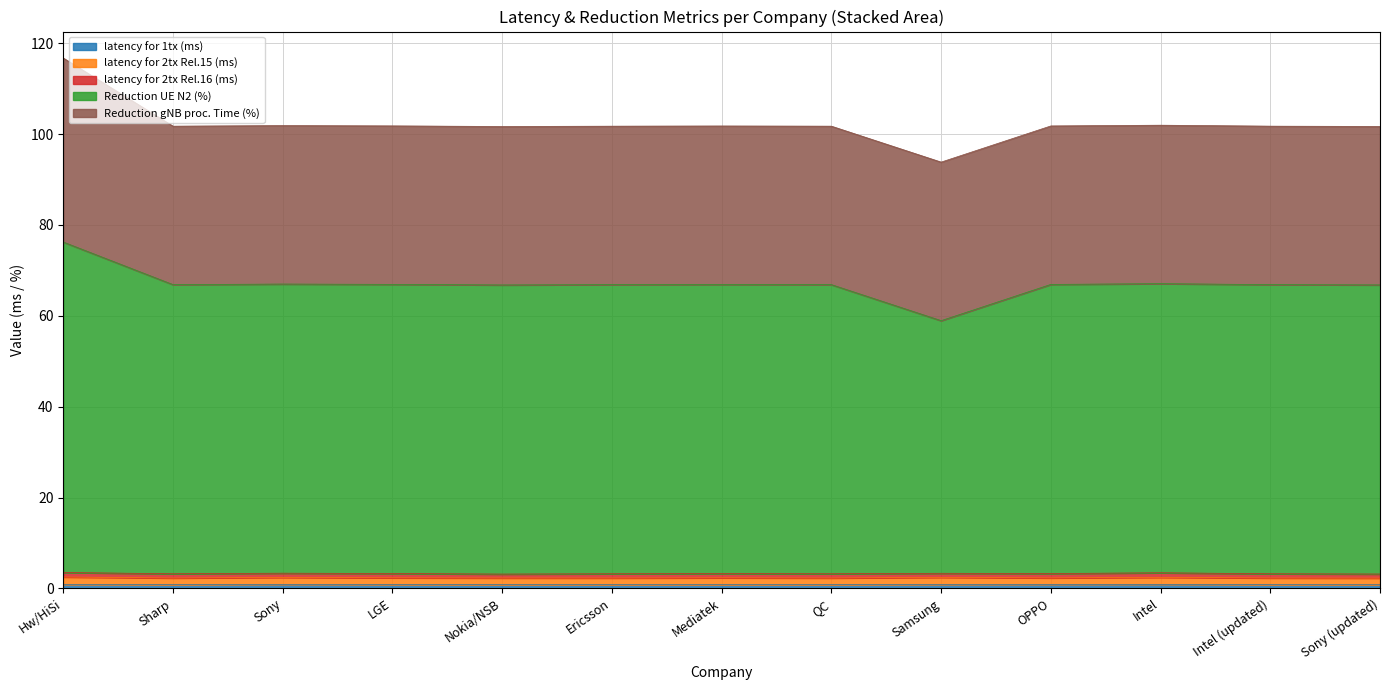

In latency for 2tx Rel.16 (ms), how many points are lower than both neighbors (excluding endpoints)?

2